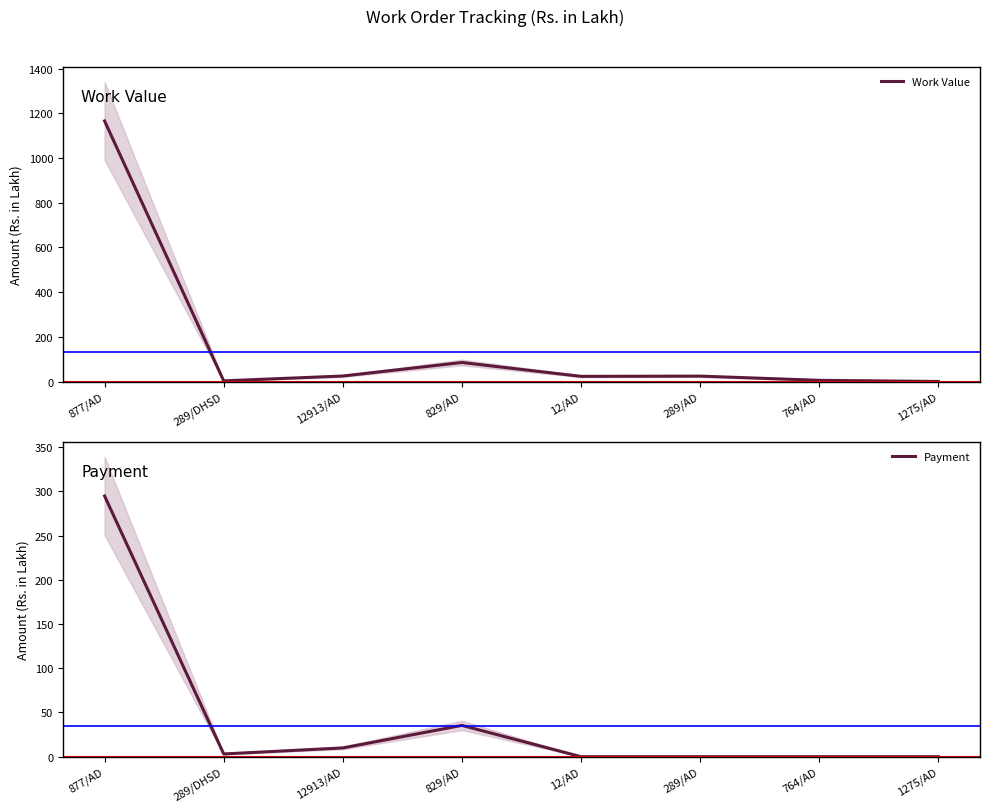

Is this an area chart (filled region under the line)?

No